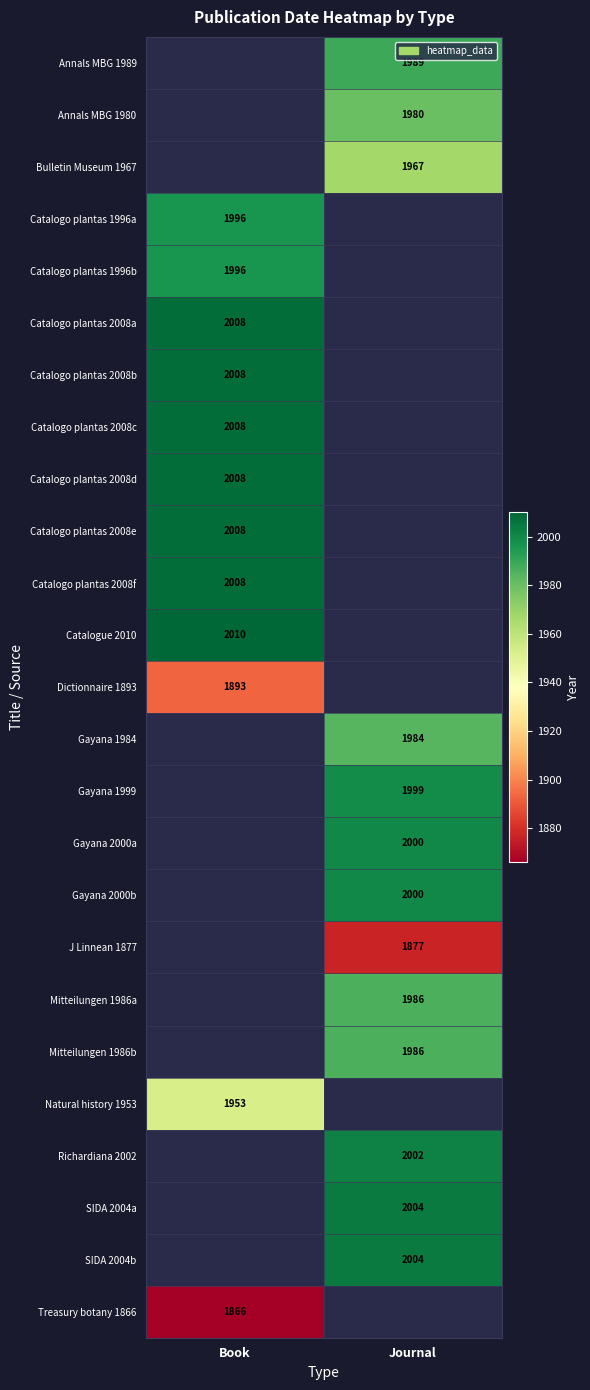

The Catalogo plantas 2008b series shows 769.9 at Book. True or false?

False